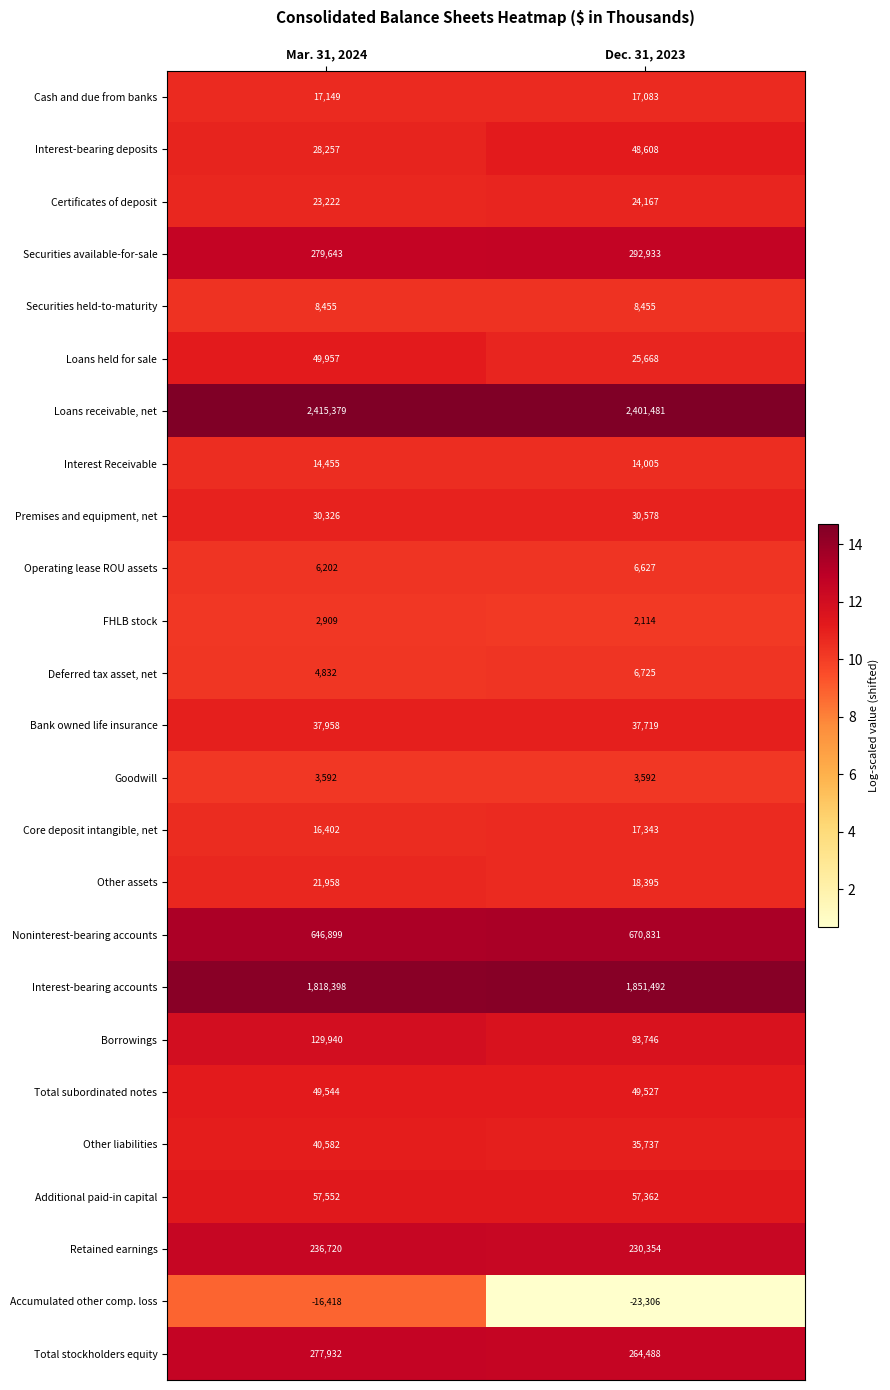

Which series changed the most between Mar. 31, 2024 and Dec. 31, 2023?

Borrowings